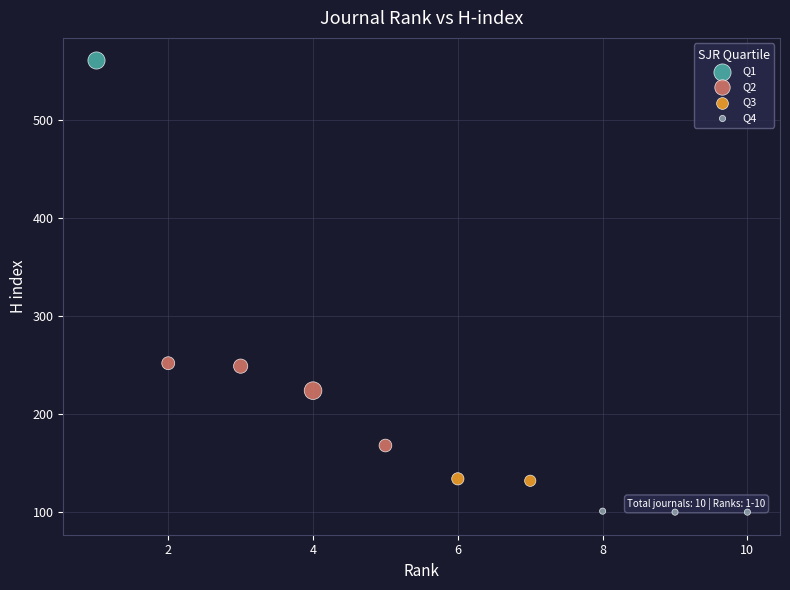

Which series reaches the minimum Y coordinate?

Q4